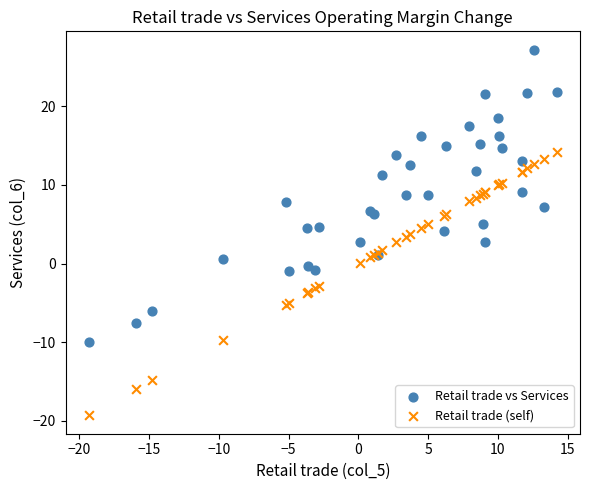

Which series has the widest spread of Y values?

Retail trade vs Services